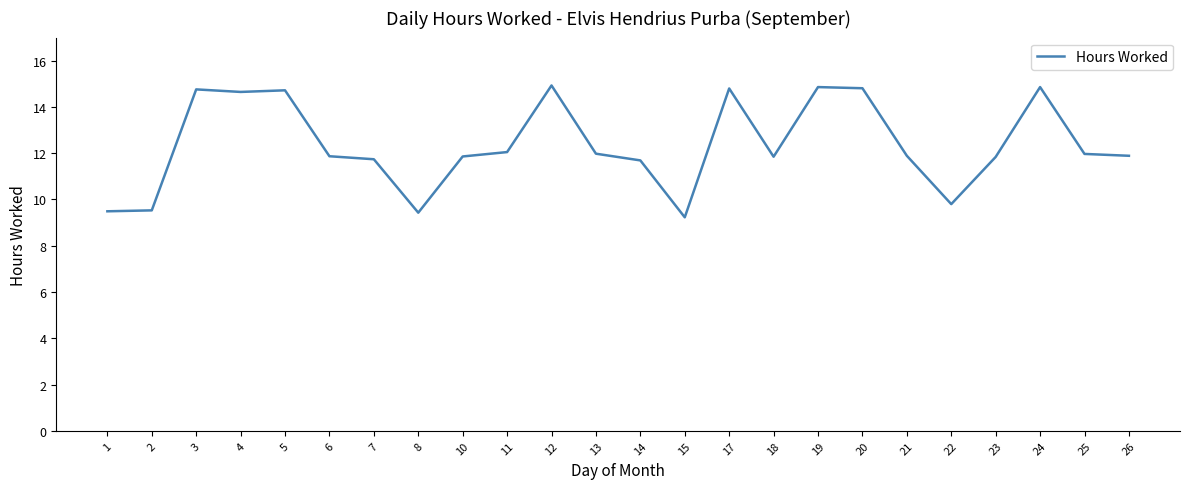

What is the change in value from 21 to 24?

+3.0